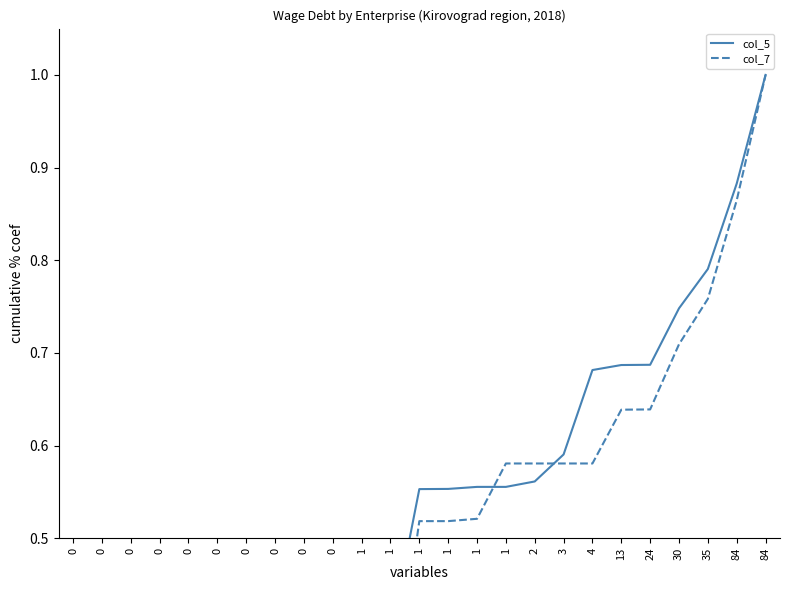

What is the difference between the maximum and minimum values in the col_7 series?

1.0